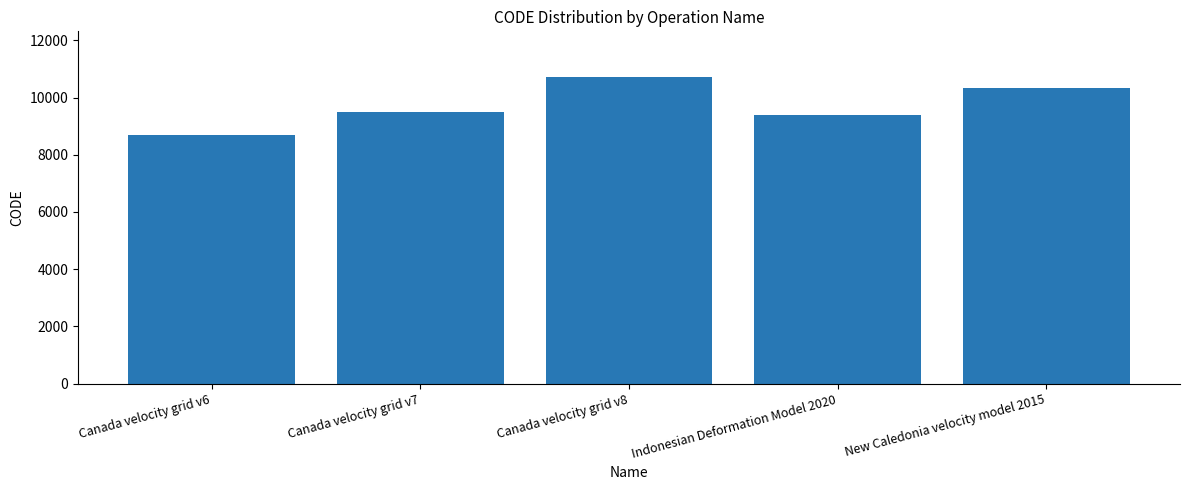

How many values are below 9483?

2